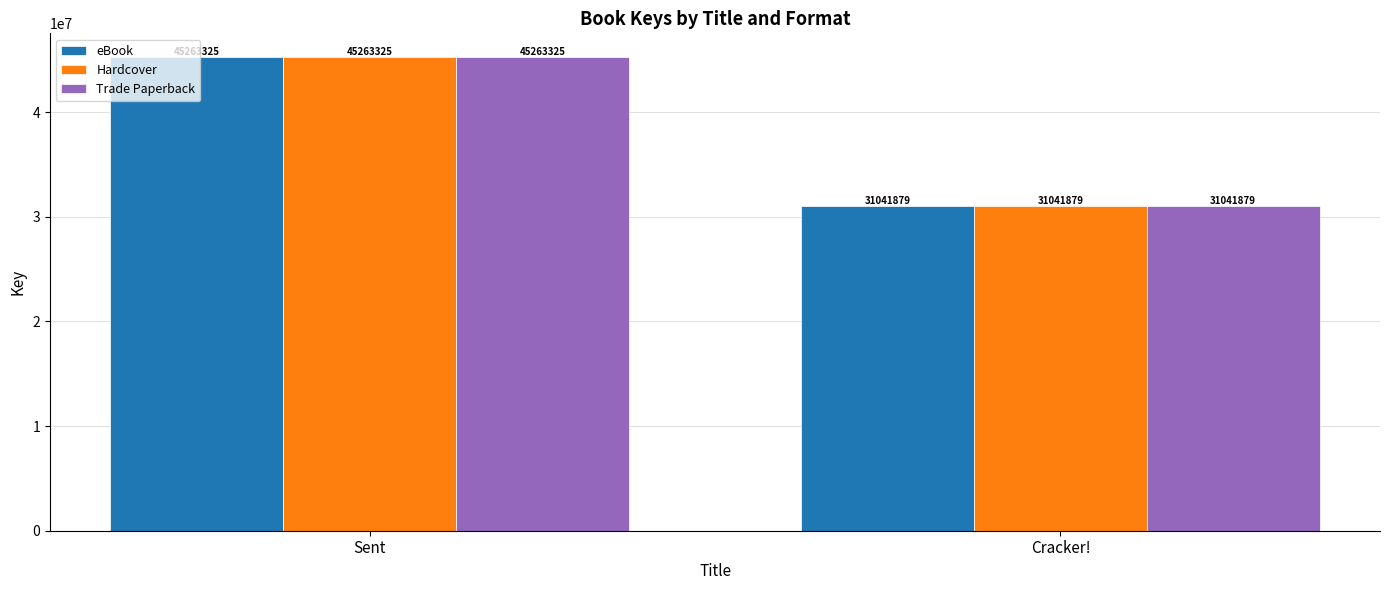

Reading left to right, transcribe all the data shown in this chart.

eBook: 45263325	31041879
Hardcover: 45263325	31041879
Trade Paperback: 45263325	31041879